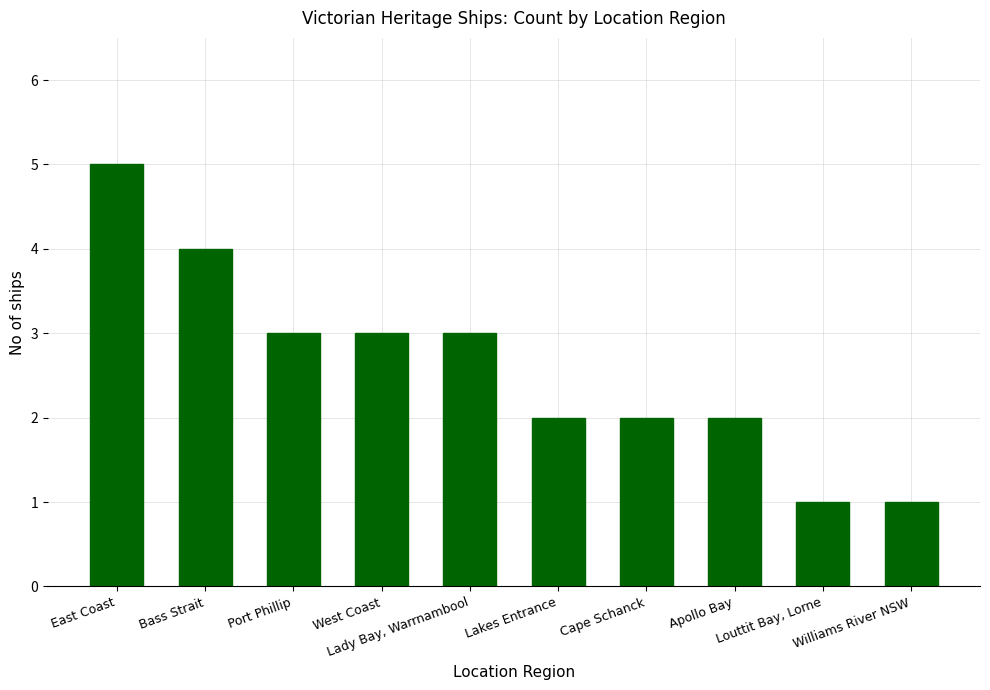

Count the values in the range 2 to 3.

6